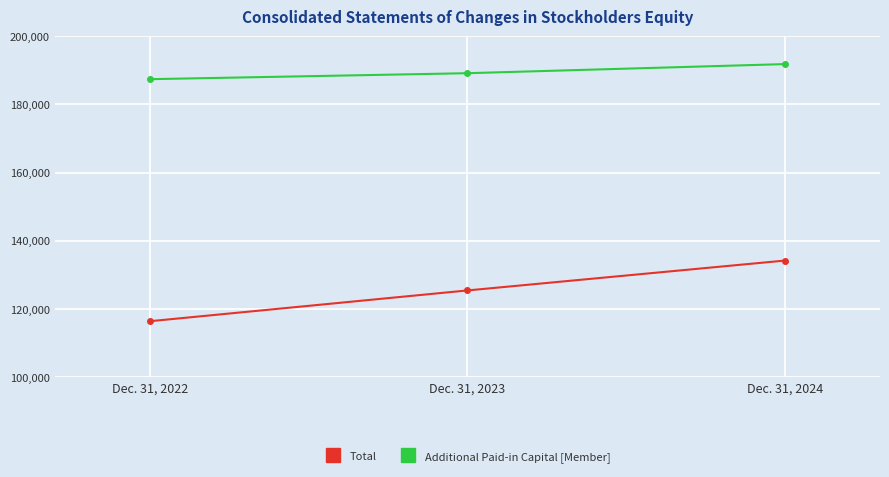

What is the approximate value of Additional Paid-in Capital [Member] at Dec. 31, 2022?

187405